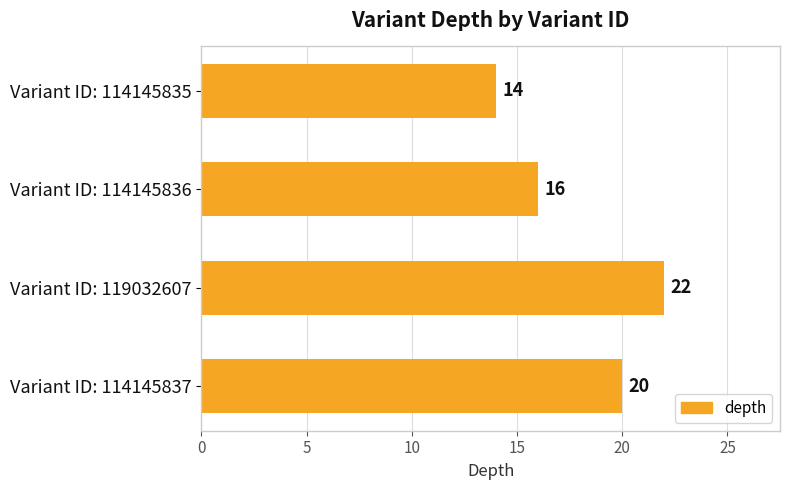

How many values are between 16 and 22?

3